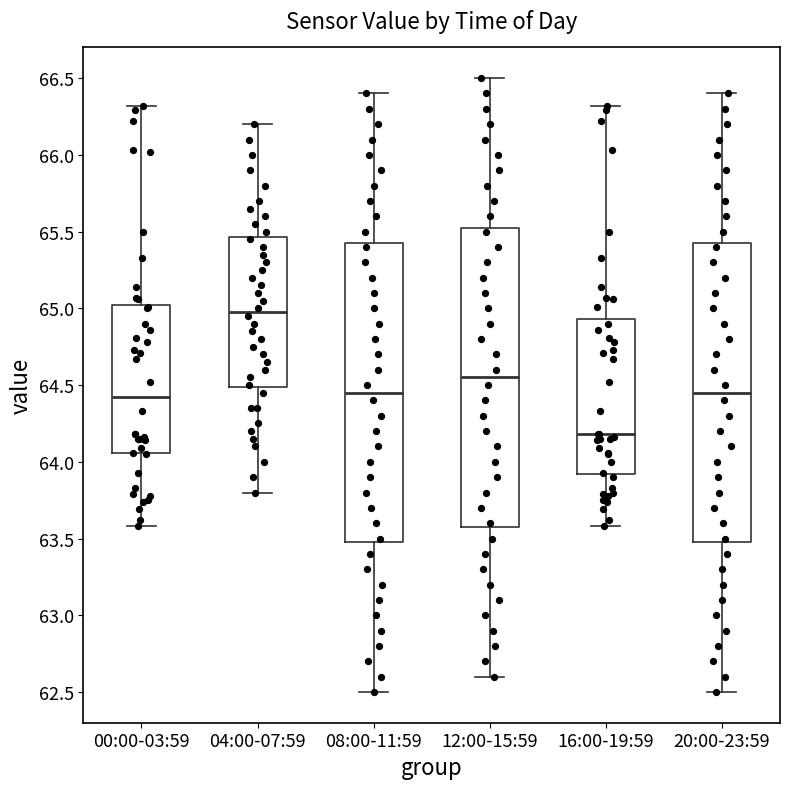

Where is the upper edge of the box for 04:00-07:59 on the y-axis? The values are not printed on the chart, so give them approximately, as read against the axis.

65.45